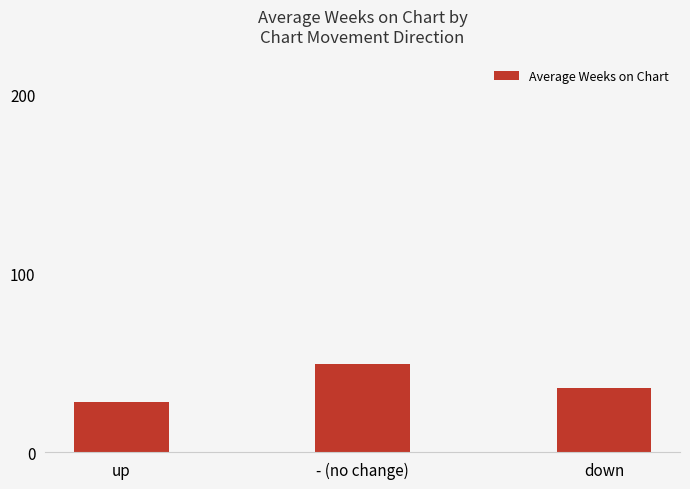

What is the smallest value displayed?

28.1